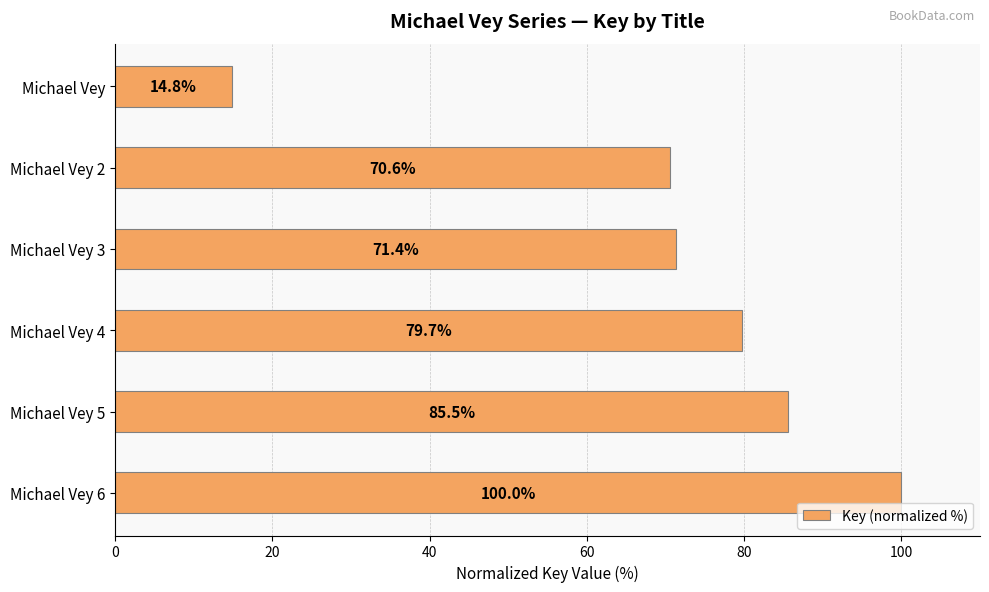

True or false: the data shows 70.6 at Michael Vey 2.

True